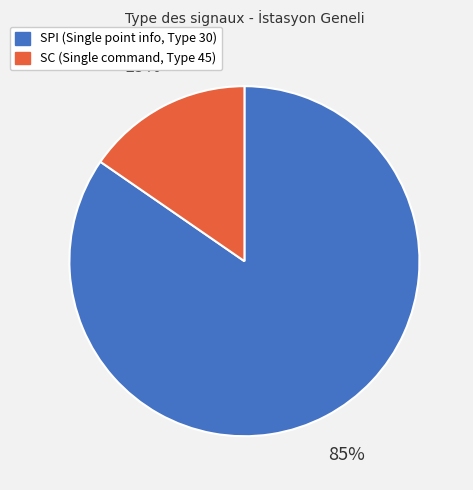

Which category has the biggest portion of the pie?

SPI (Single point info, Type 30)